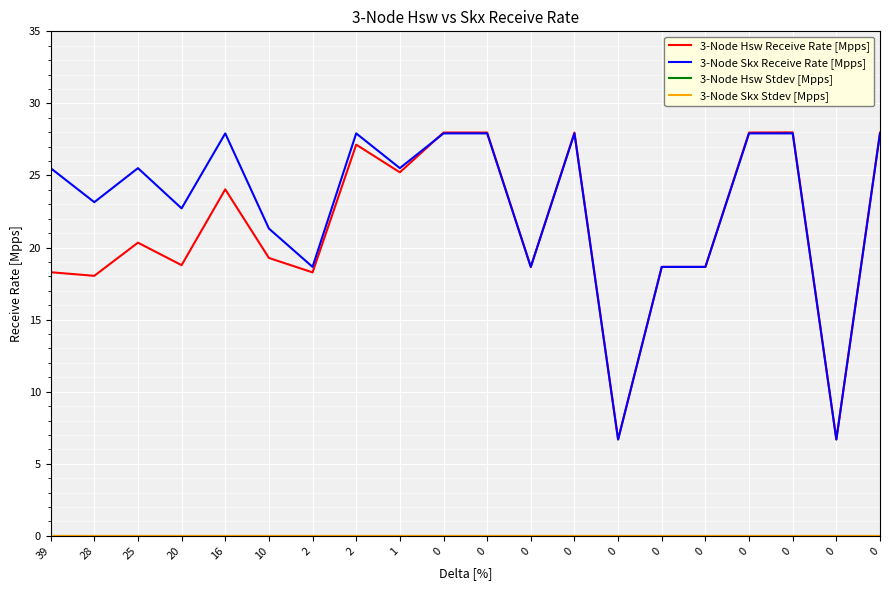

True or false: 3-Node Hsw Receive Rate [Mpps] has a value of 28.0 at 0.

True